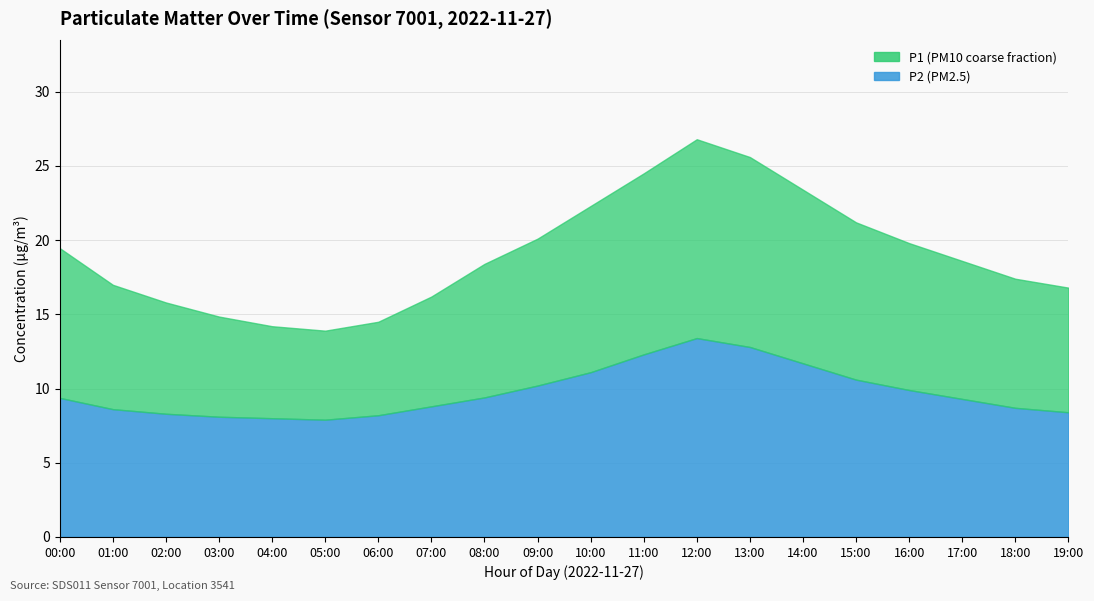

What is the total value across all series at 07:00?

25.0